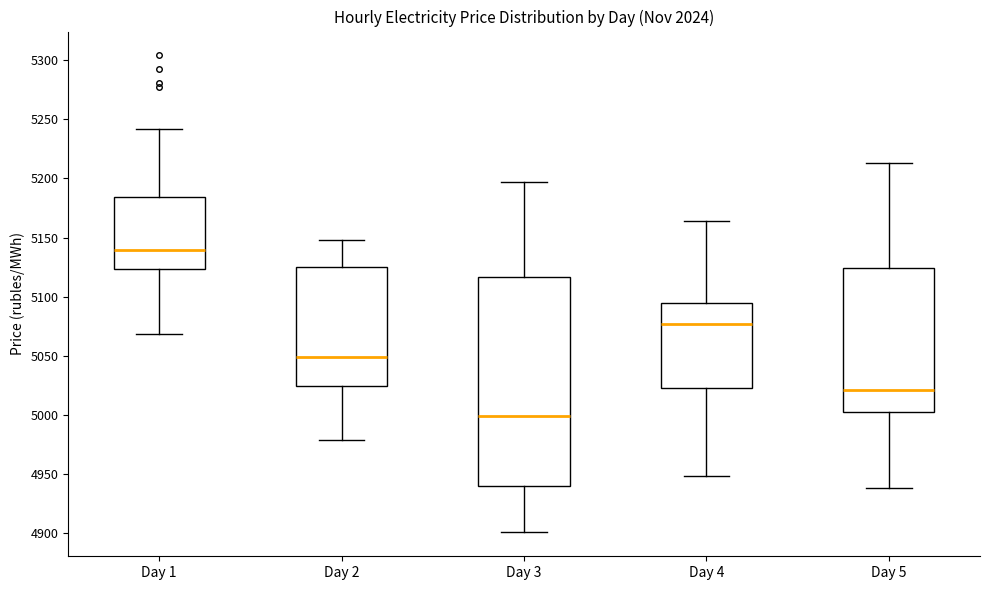

Reading left to right, read every box against the y-axis: the position of its median line, the range the box covers, and the ends of its whiskers. The values are not printed on the chart, so give them approximately, as read against the axis.

Day 1: median 5140, box 5125 to 5185, whiskers 5070 to 5240
Day 2: median 5050, box 5025 to 5125, whiskers 4980 to 5150
Day 3: median 5000, box 4940 to 5115, whiskers 4900 to 5195
Day 4: median 5075, box 5025 to 5095, whiskers 4950 to 5165
Day 5: median 5020, box 5000 to 5125, whiskers 4940 to 5215